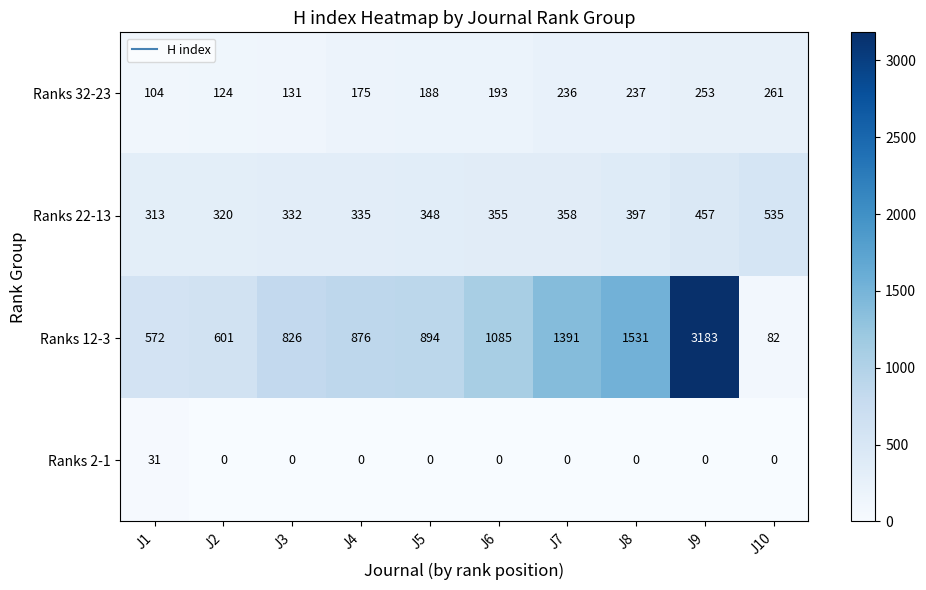

At which category is the sum across all series the highest?

J9